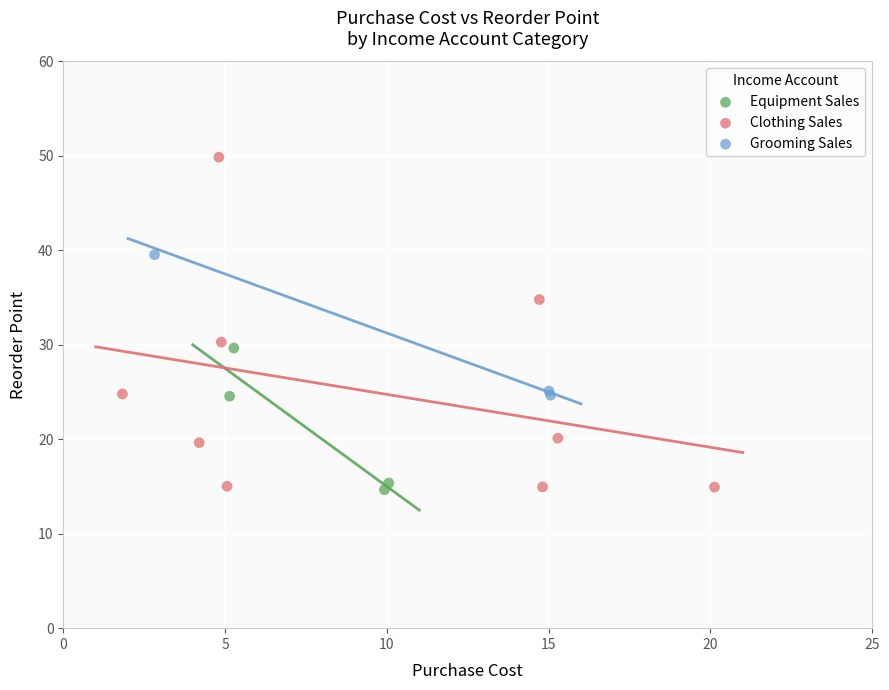

Which series contains the highest Y value?

Clothing Sales